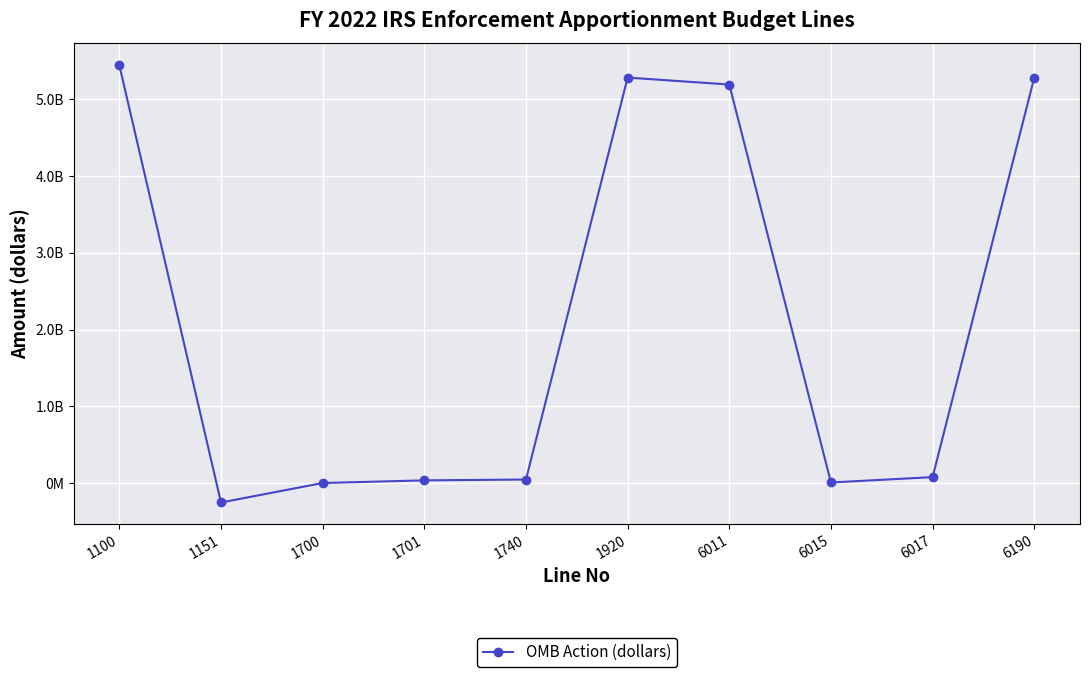

Approximately how many times larger is the value at 1100 compared to 6017?

68.0